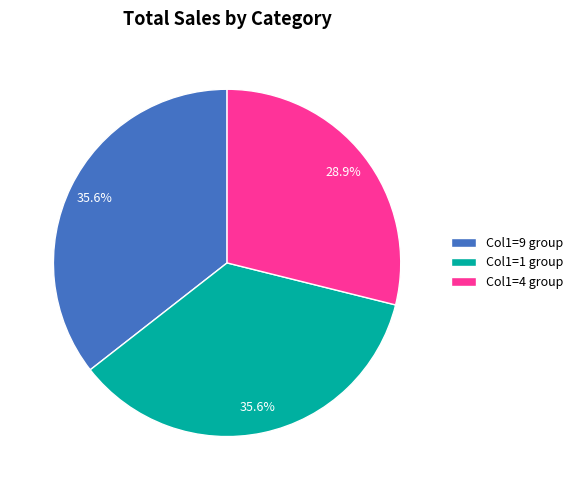

Which category has the smallest portion of the pie?

Col1=4 group